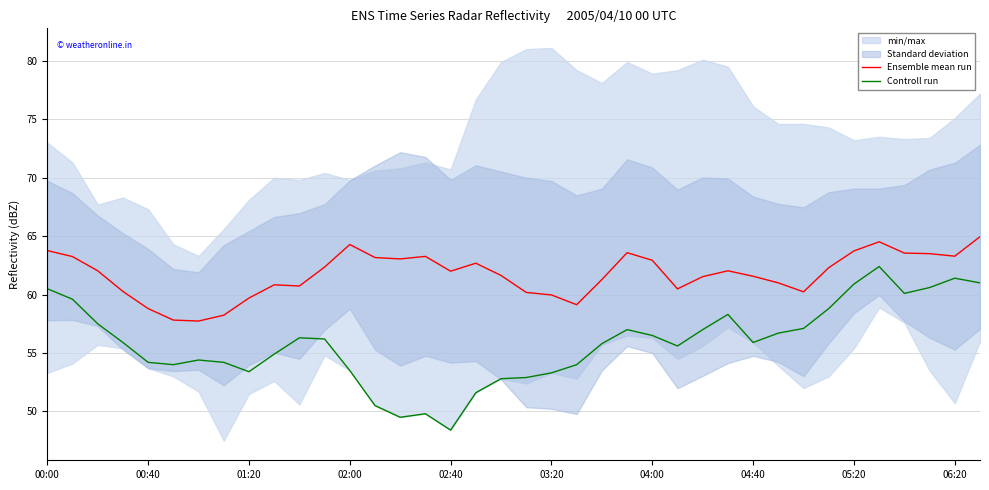

True or false: Ensemble mean run and Controll run cross at least once.

False